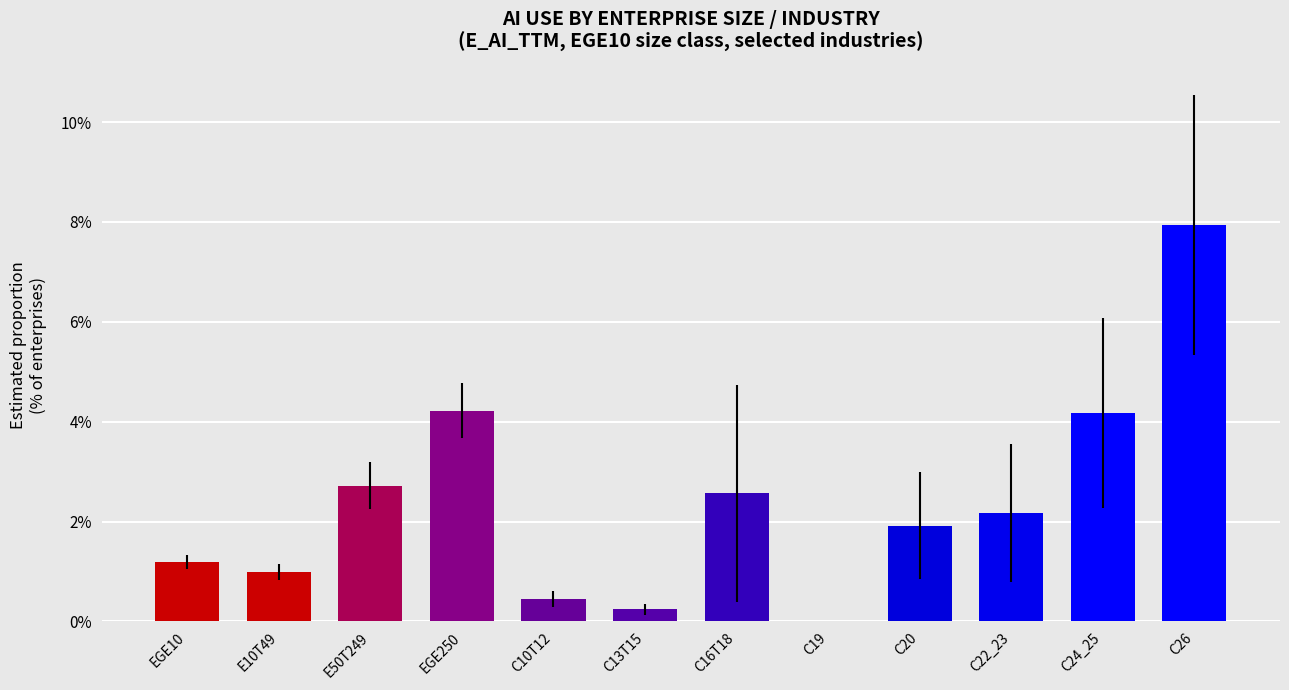

Reading left to right, transcribe all the data shown in this chart.

0.0	0.0	0.0	0.0	0.0	0.0	0.0	0.0	0.0	0.0	0.0	0.1